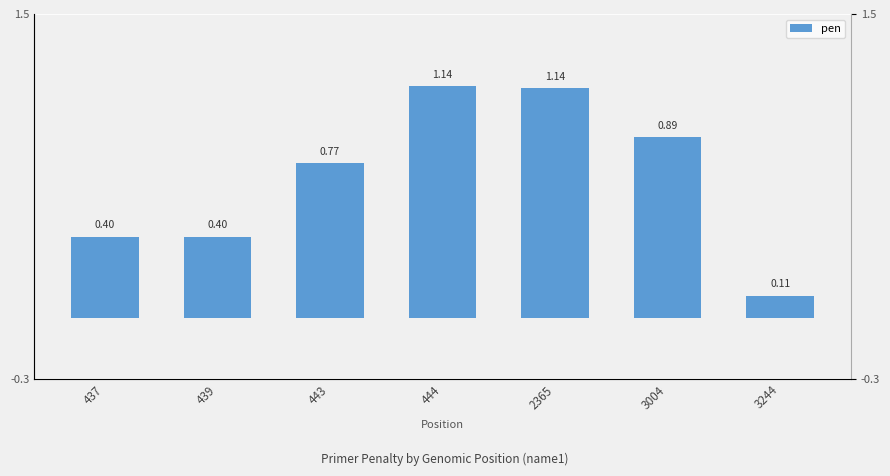

Is it true that the value at 2365 is 1.1?

True